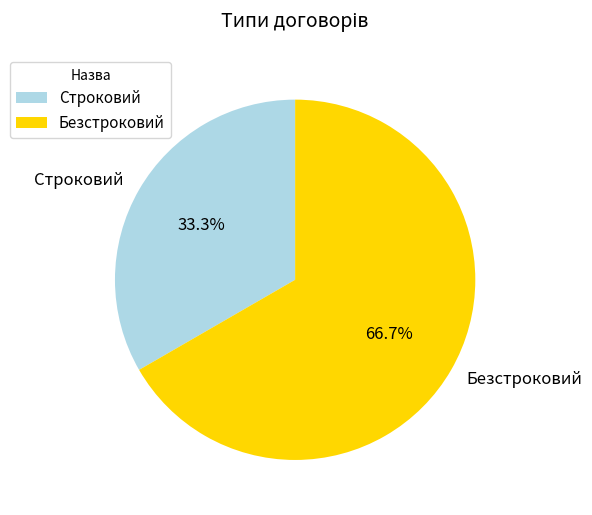

Between Строковий and Безстроковий, which is larger?

Безстроковий